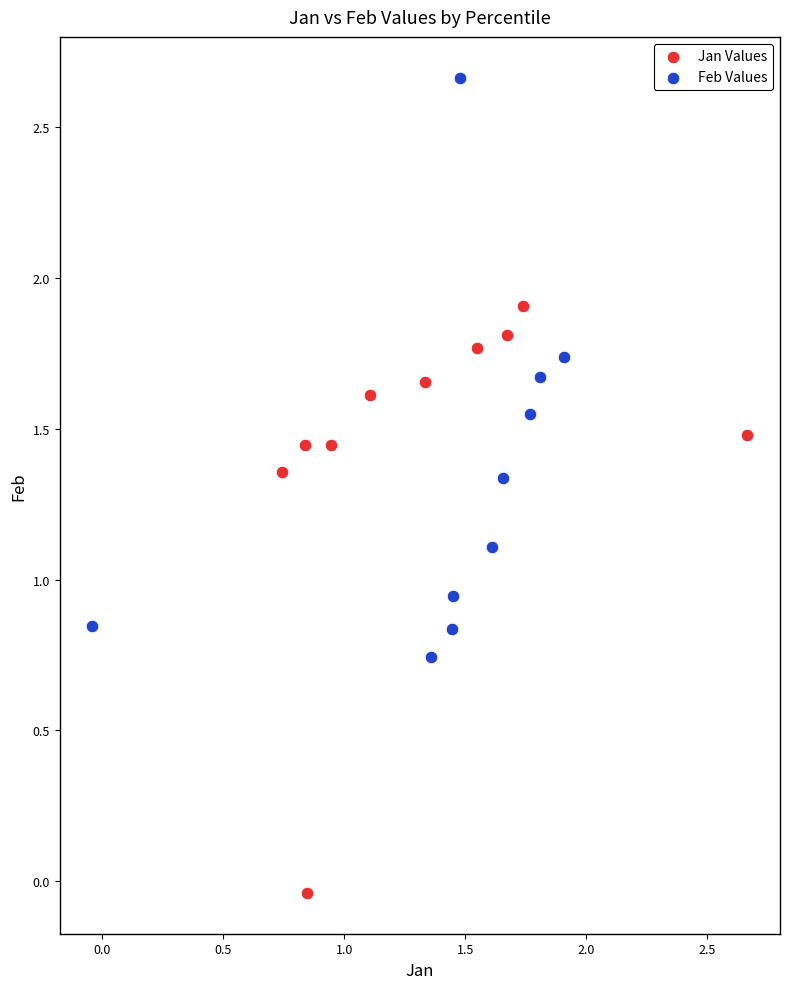

Which series reaches the minimum Y coordinate?

Jan Values